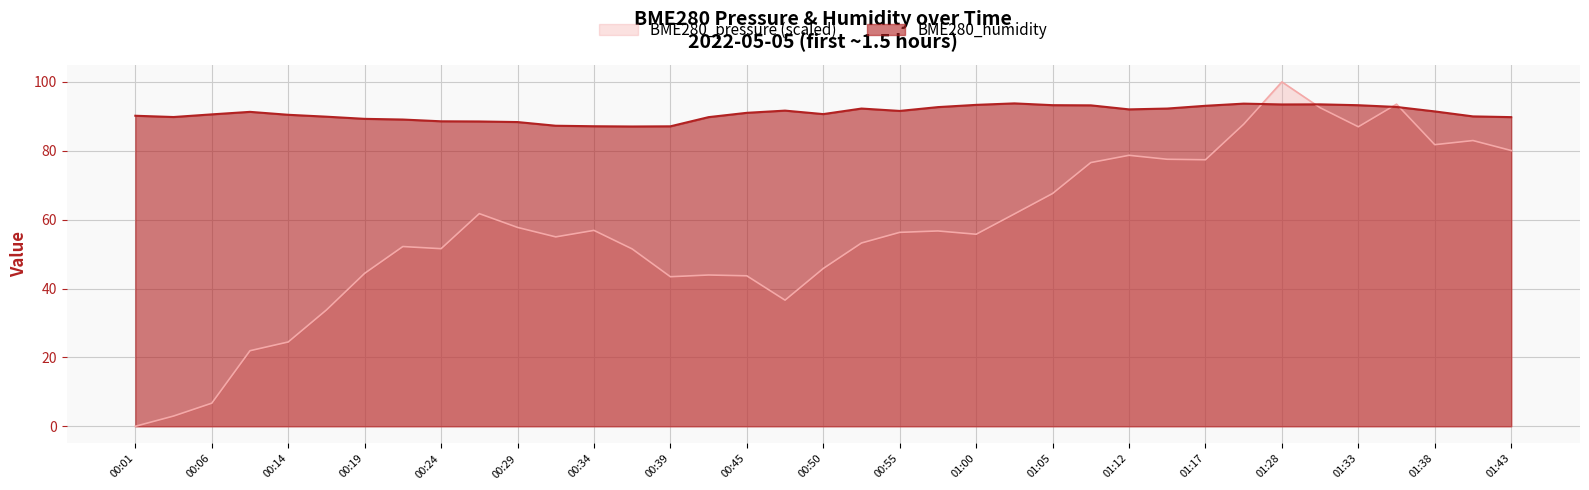

At which category does BME280_humidity reach its first local peak?

00:09